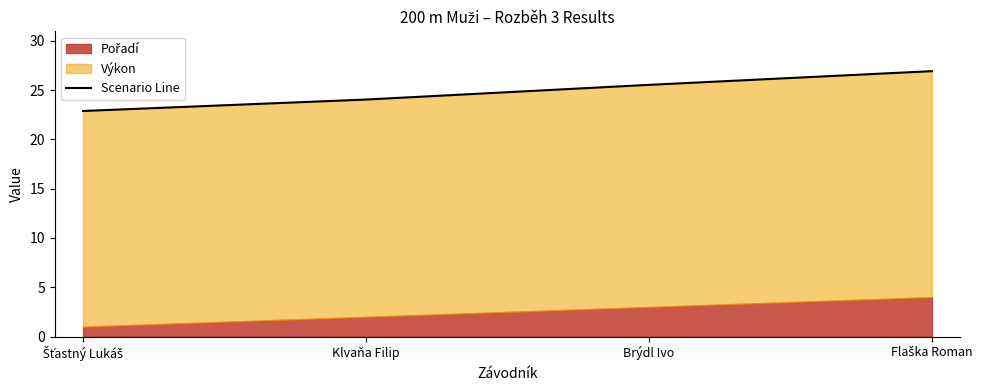

Which has a higher value, Brýdl Ivo or Klvaňa Filip?

Brýdl Ivo